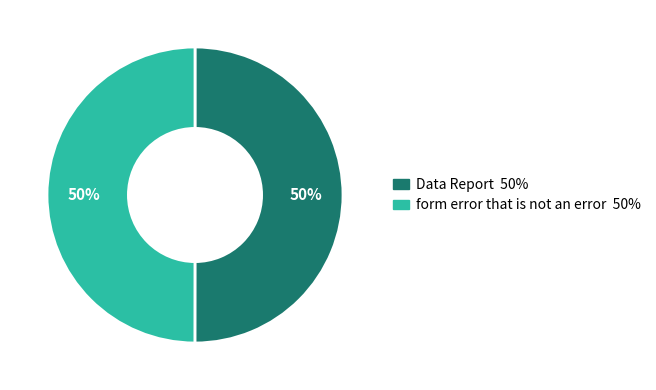

Do Data Report and form error that is not an error together represent more than half of the pie?

Yes